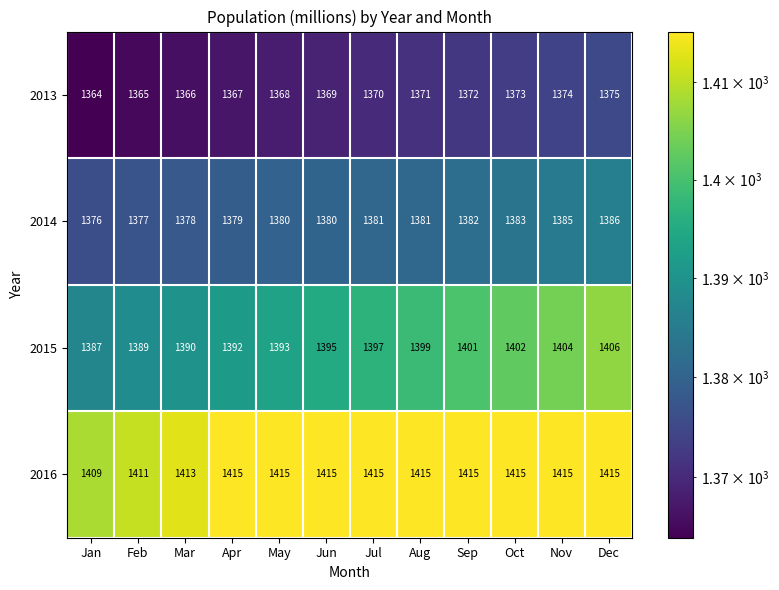

What value does the 2016 series have at May?

1415